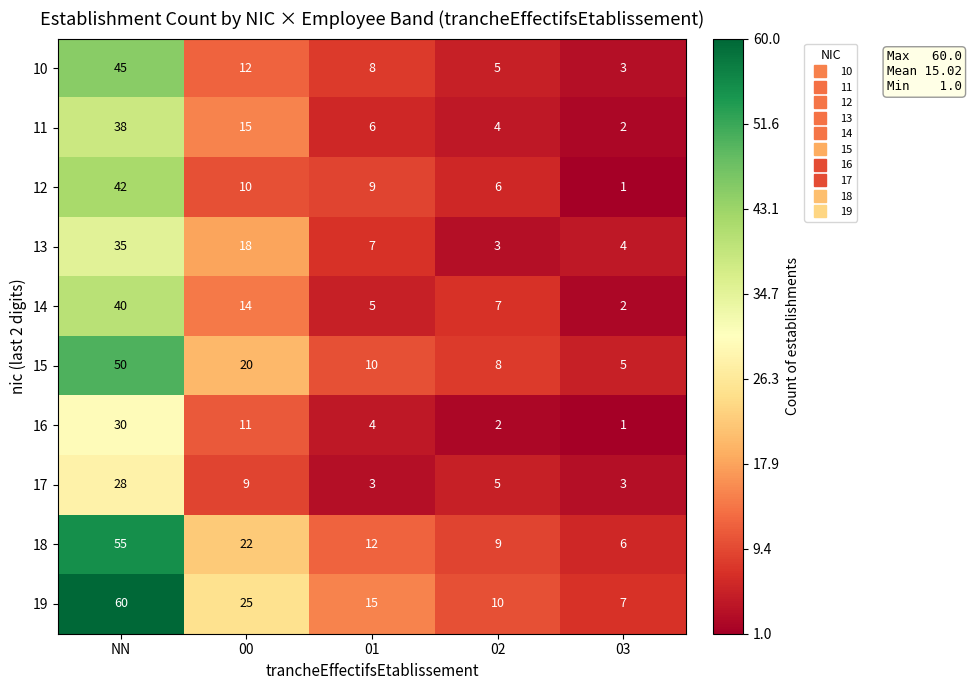

What is the average value of the 18 series?

21